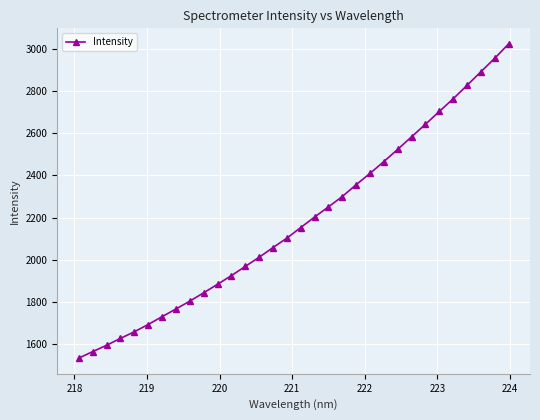

How many lines are shown in the chart?

1